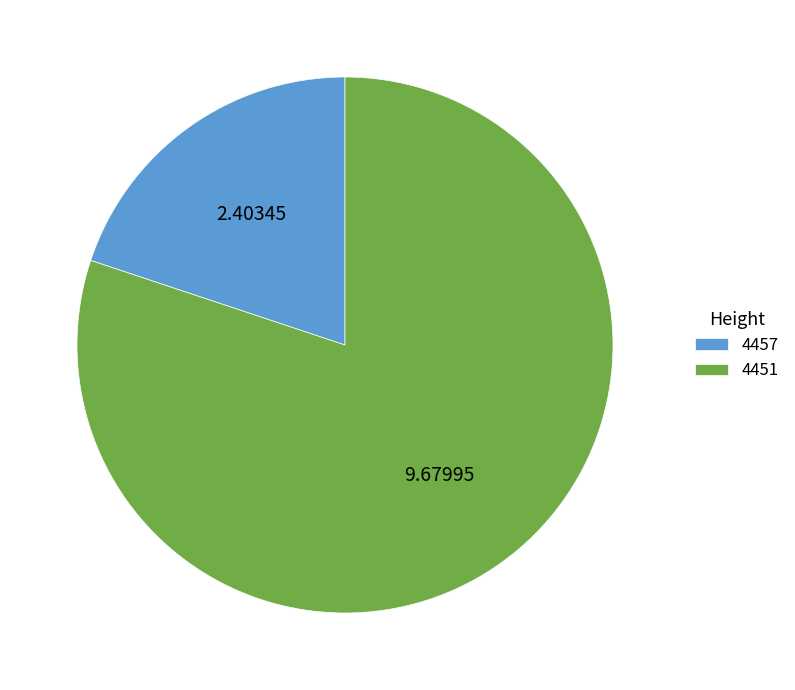

Rank the categories by value from highest to lowest.

4451, 4457